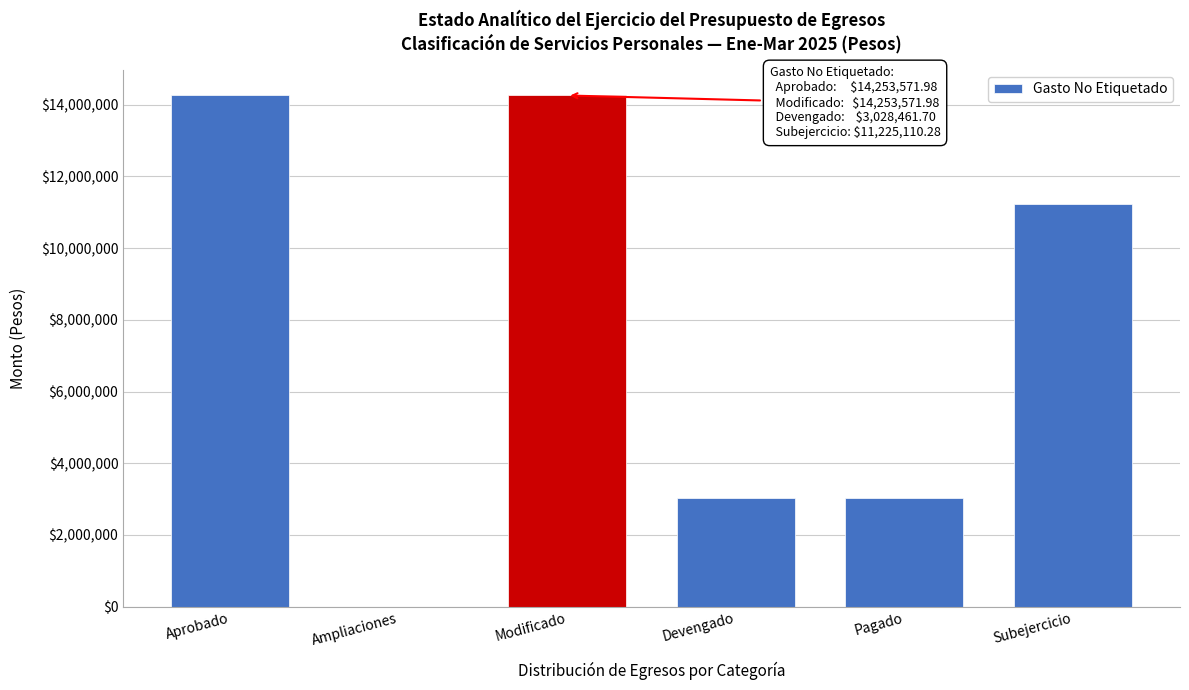

Reading right to left, what are all the values shown in this chart?

Subejercicio=11225110.3	Pagado=3028461.7	Devengado=3028461.7	Modificado=14253572.0	Ampliaciones=0.0	Aprobado=14253572.0